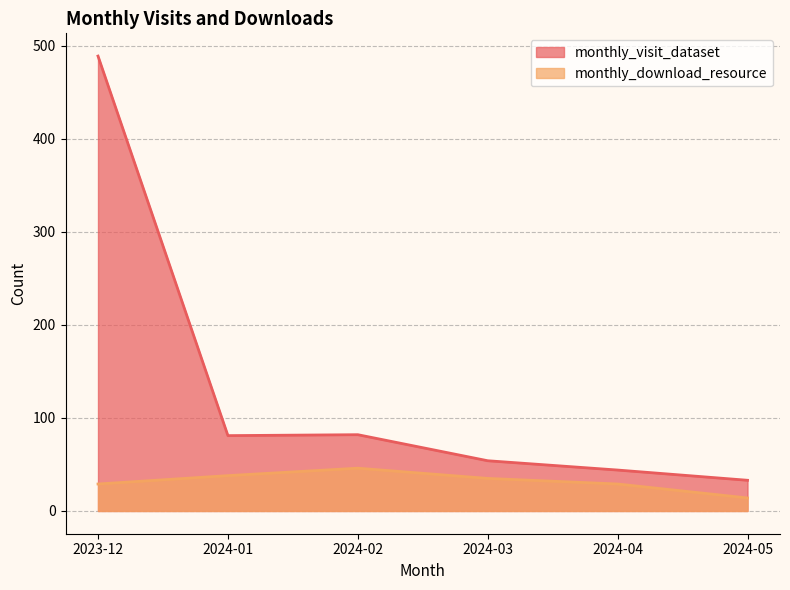

How many lines are shown in the chart?

2